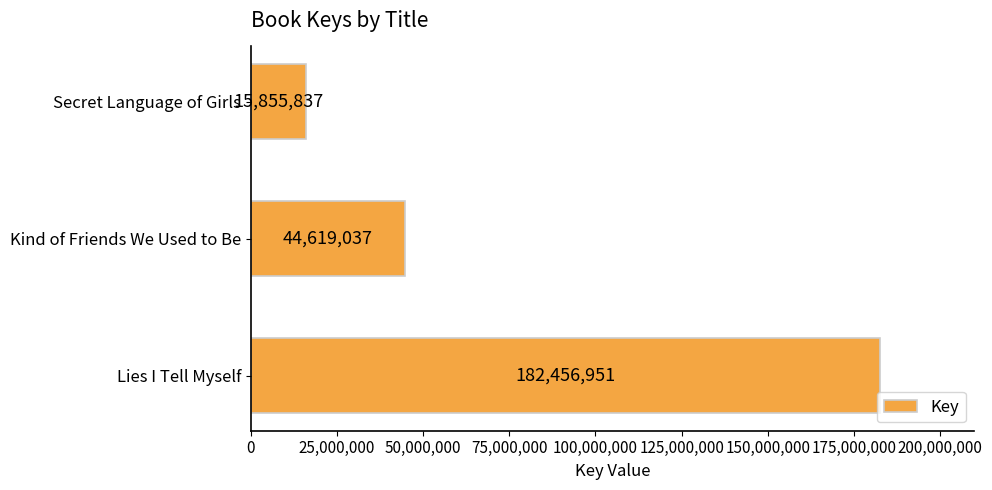

Are the bars grouped side by side (vs. stacked)?

No